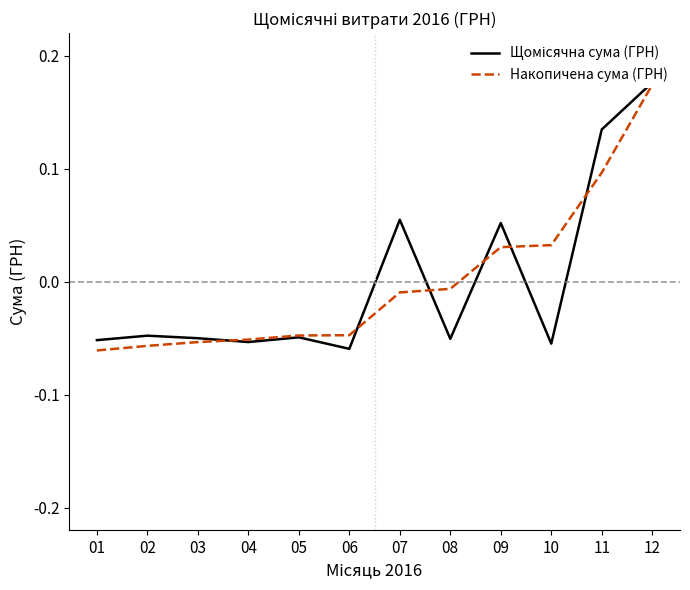

What are all the series names shown in the legend?

Щомісячна сума (ГРН), Накопичена сума (ГРН)